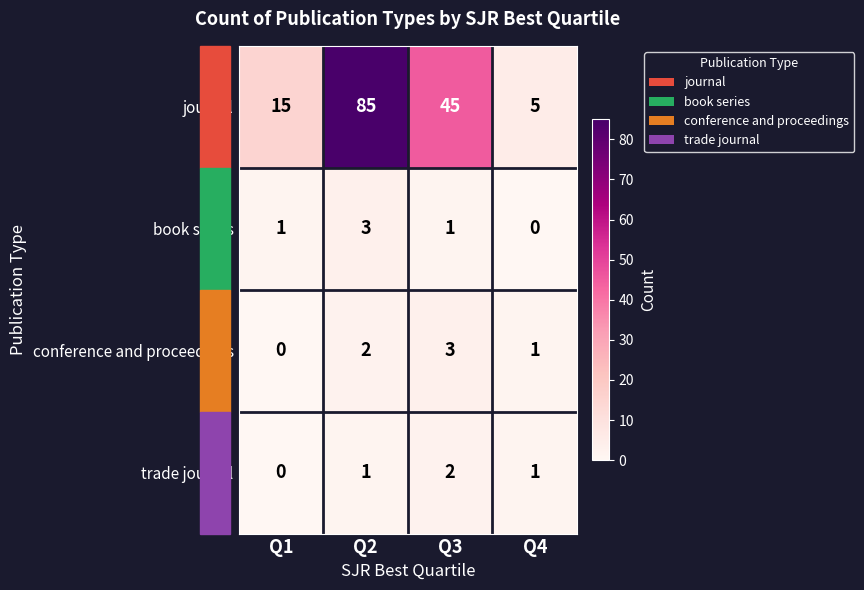

List the labels in order of conference and proceedings value, smallest first.

Q1, Q4, Q2, Q3